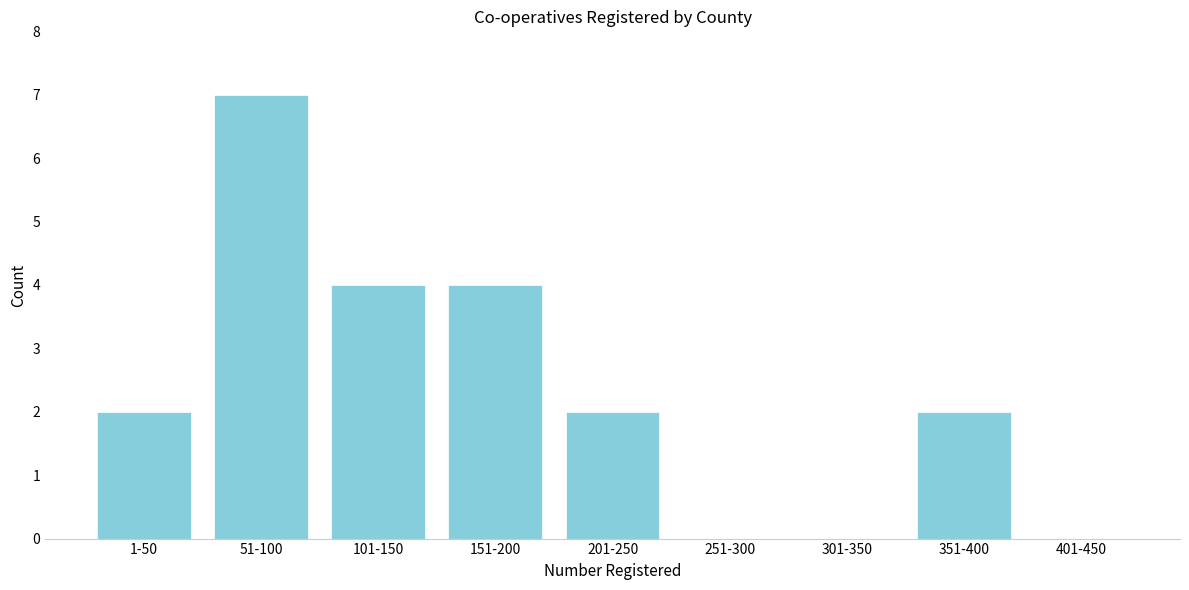

Reading left to right, transcribe all the data shown in this chart.

1-50=2	51-100=7	101-150=4	151-200=4	201-250=2	251-300=0	301-350=0	351-400=2	401-450=0